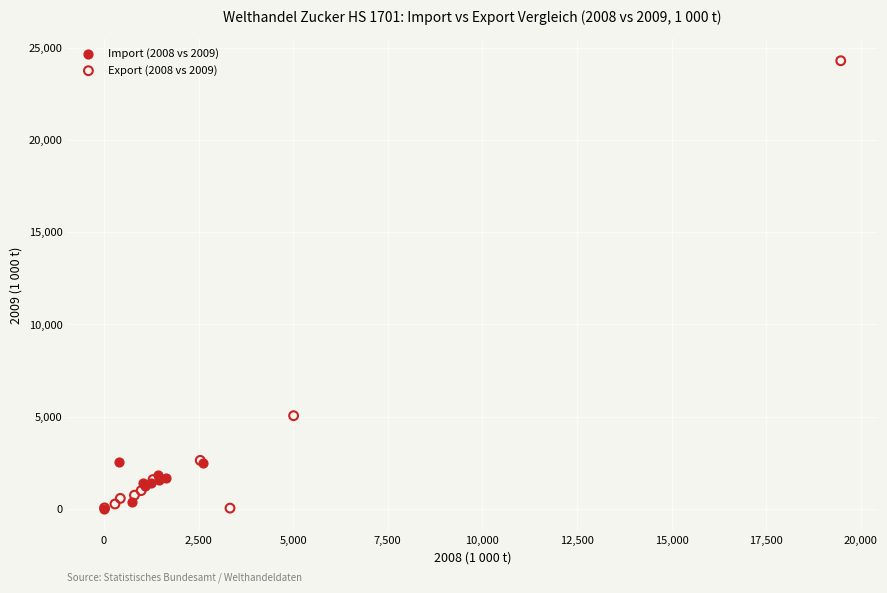

Which series has the widest spread of Y values?

Export (2008 vs 2009)